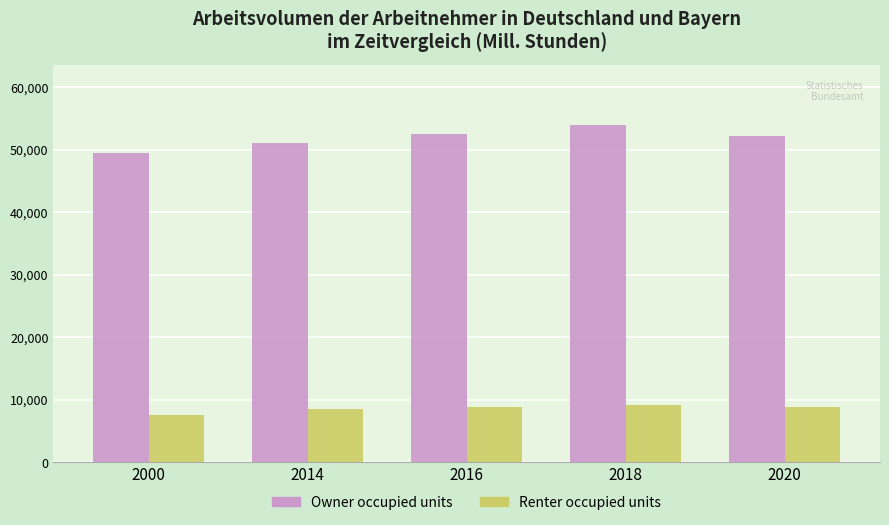

At how many categories does at least one series exceed 22738?

5